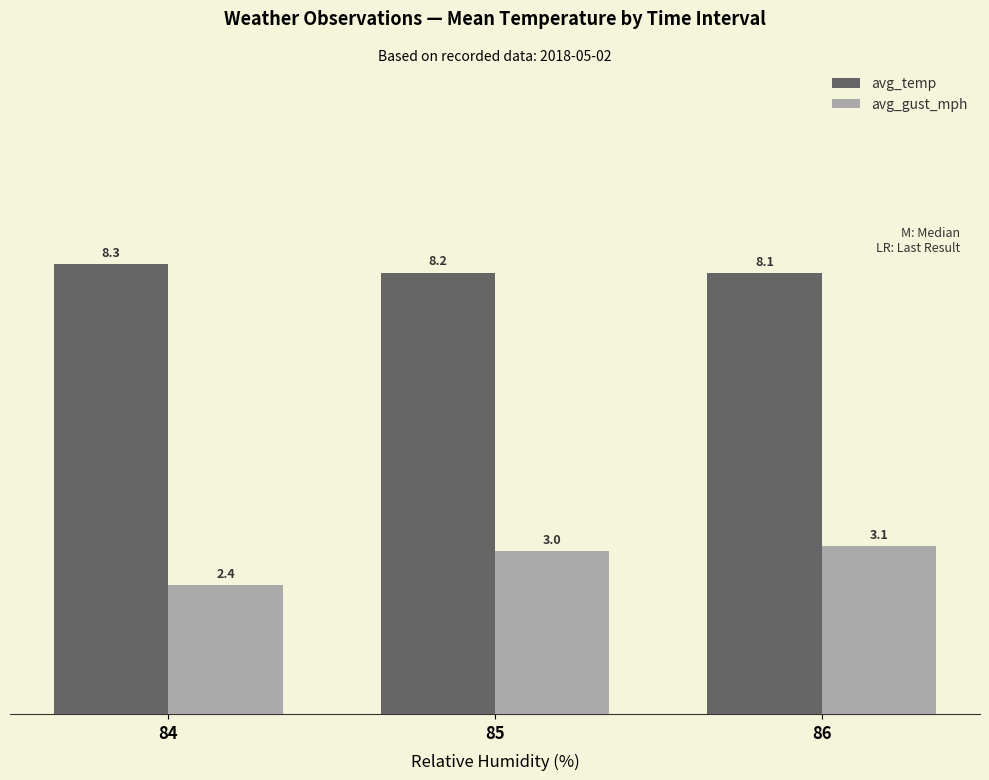

At which category is the sum across all series the highest?

86